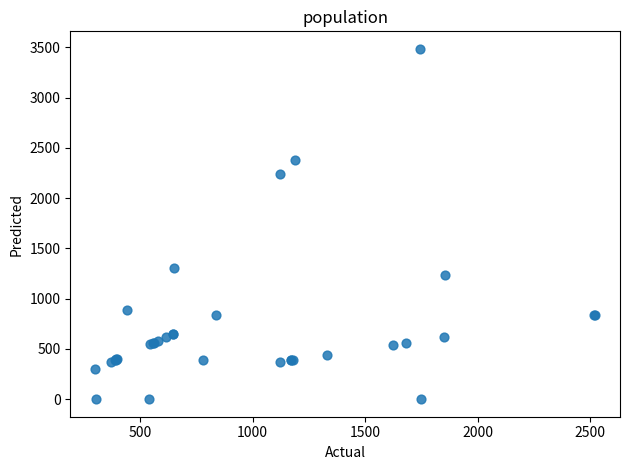

What Y value in the scatter plot is closest to 1742?

1301.0